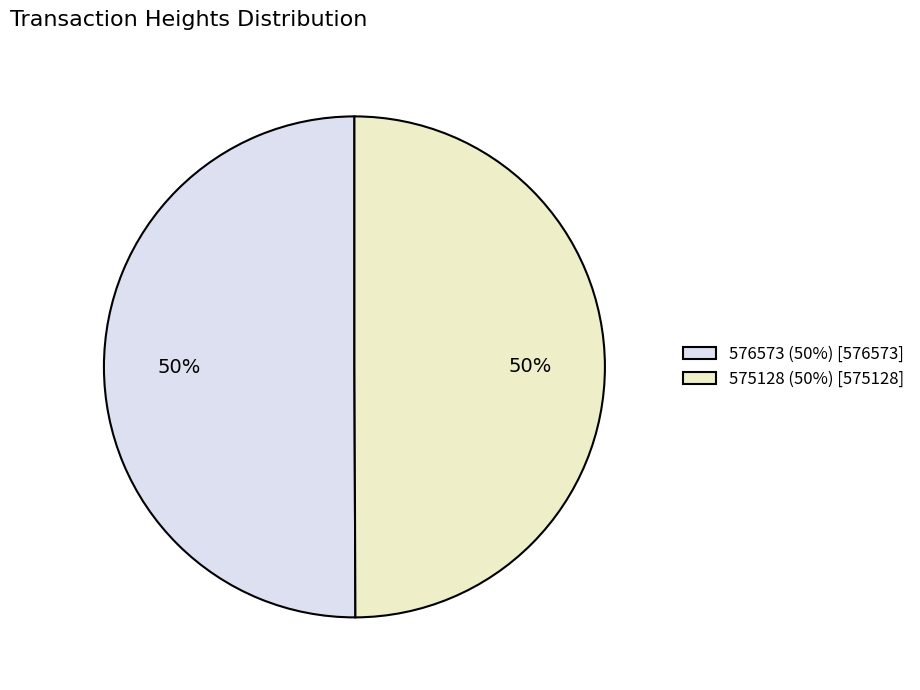

True or false: 575128 (50%) [575128] accounts for 50% of the total.

True